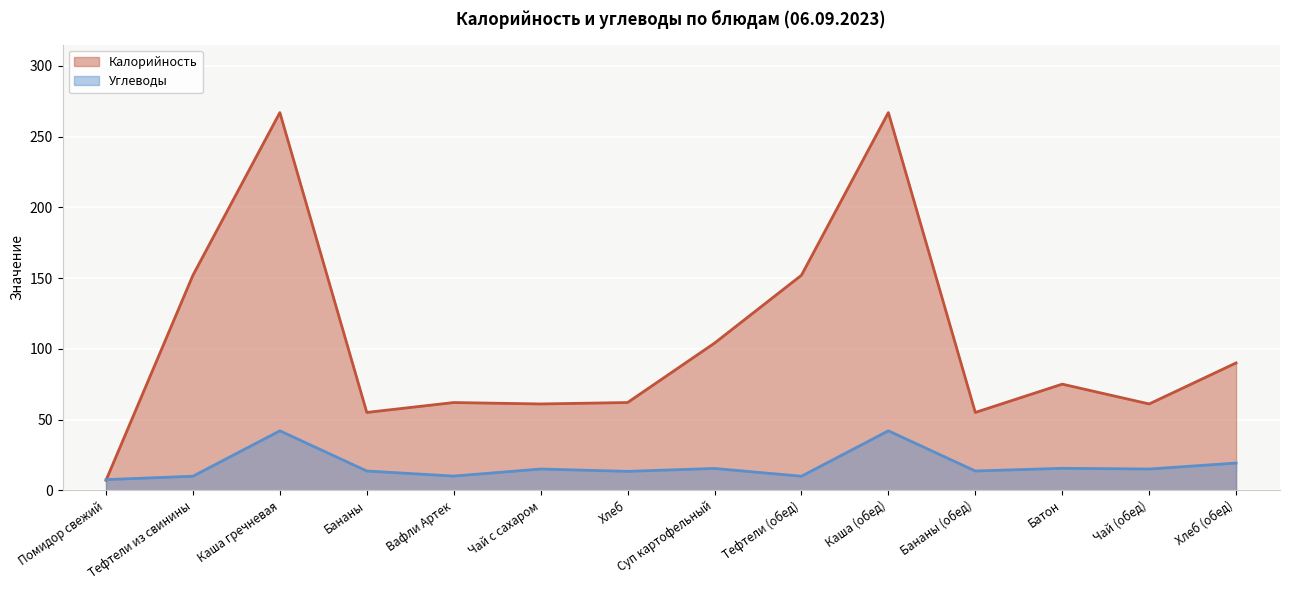

Between Тефтели (обед) and Батон, which series saw the biggest shift?

Калорийность